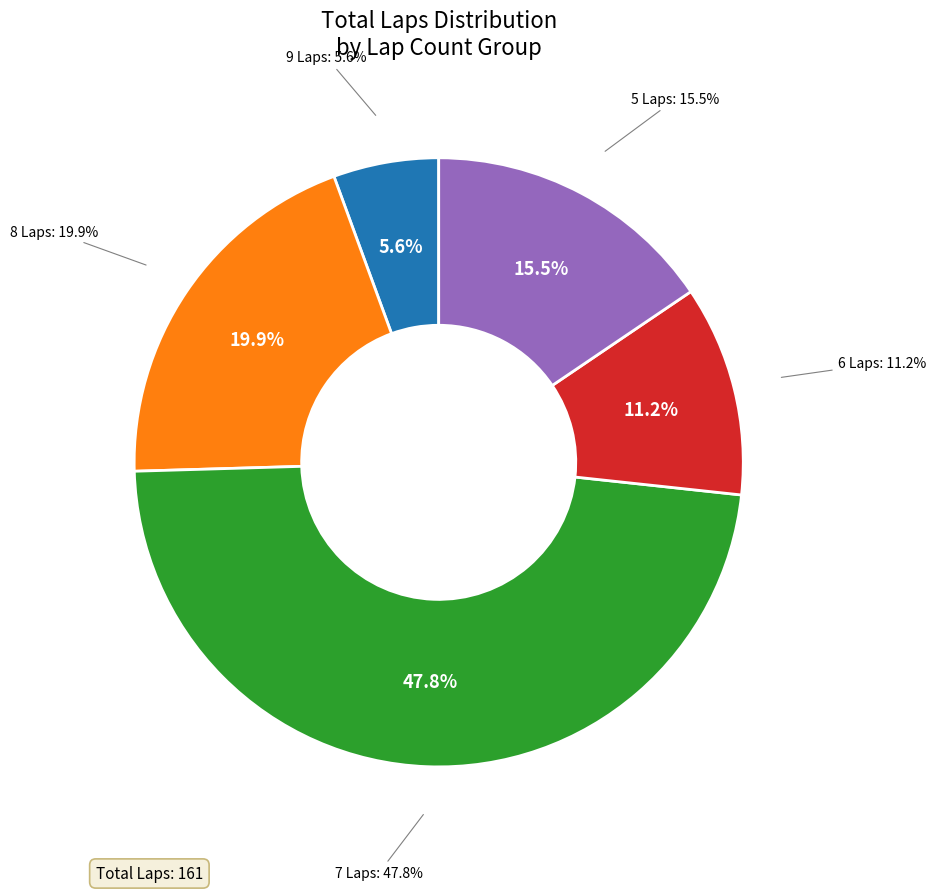

Is it true that JULIANO A MENDES is 1% of the pie?

False